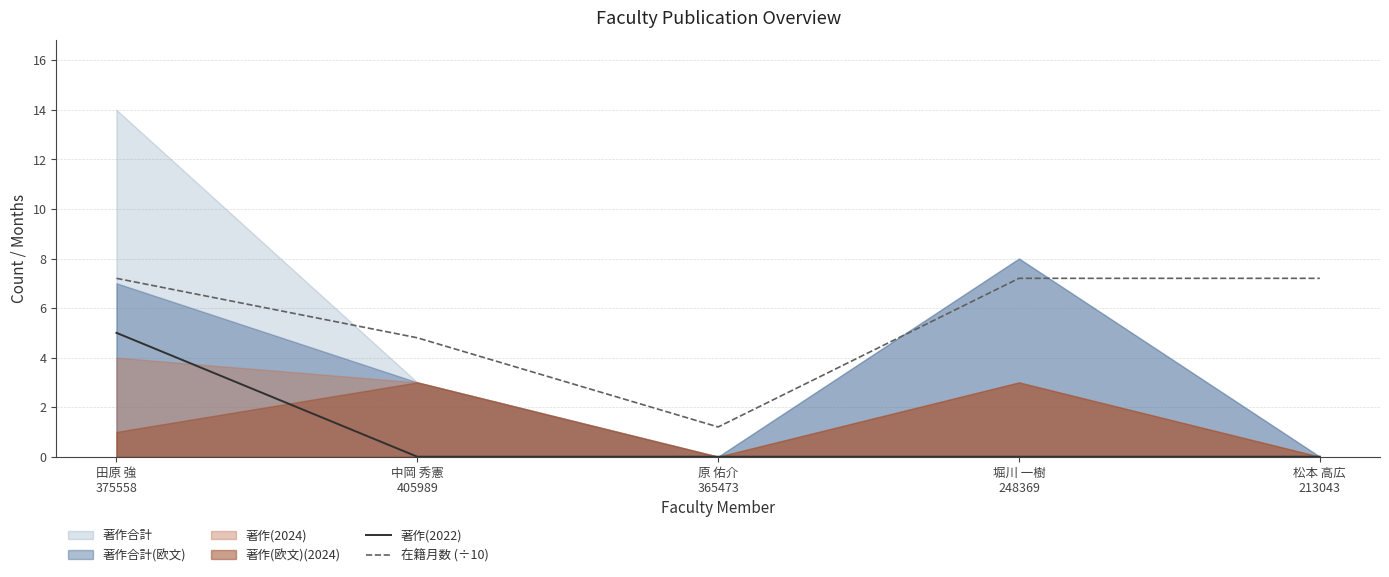

List the labels in order of 在籍月数 (÷10) value, largest first.

田原 強
375558, 堀川 一樹
248369, 松本 高広
213043, 中岡 秀憲
405989, 原 佑介
365473